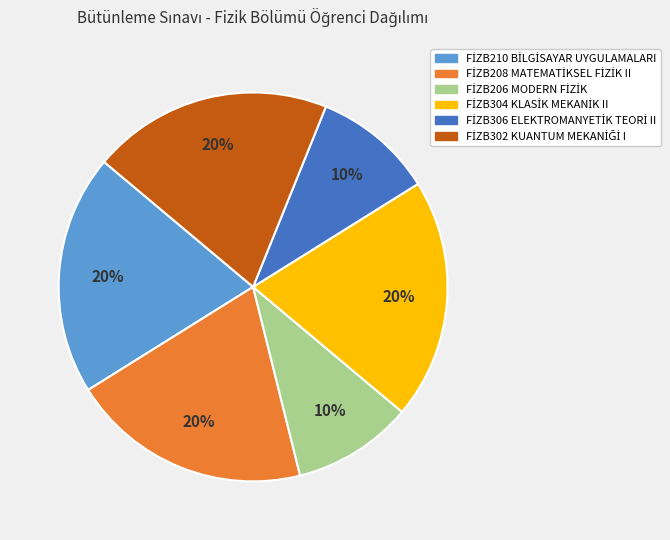

Is there a majority slice in this chart?

No